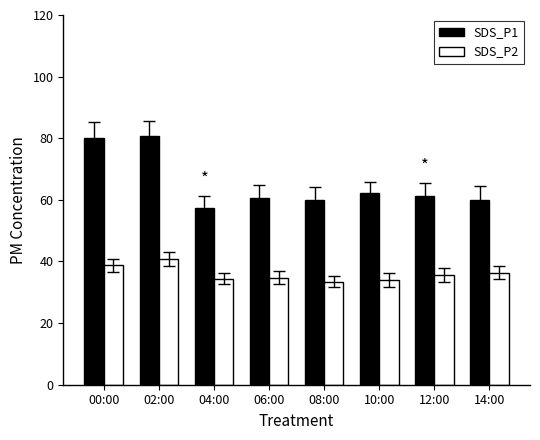

What is the sum of all SDS_P1 values?

522.2